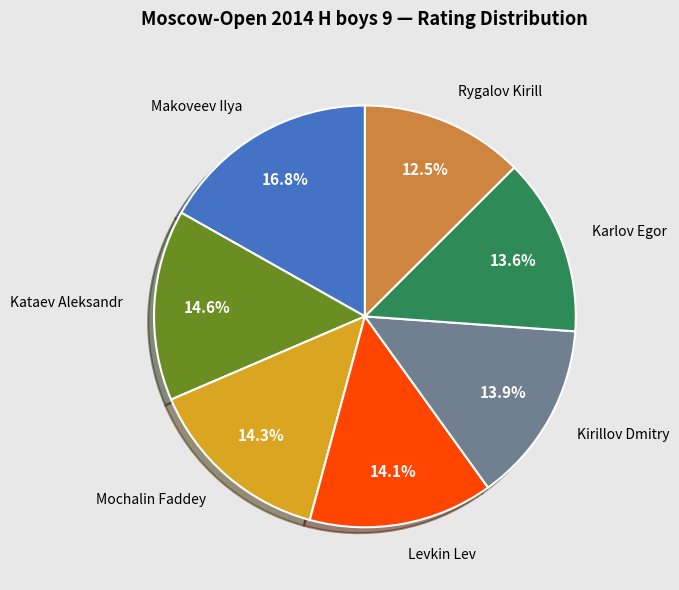

Does Mochalin Faddey represent more than half of the total?

No